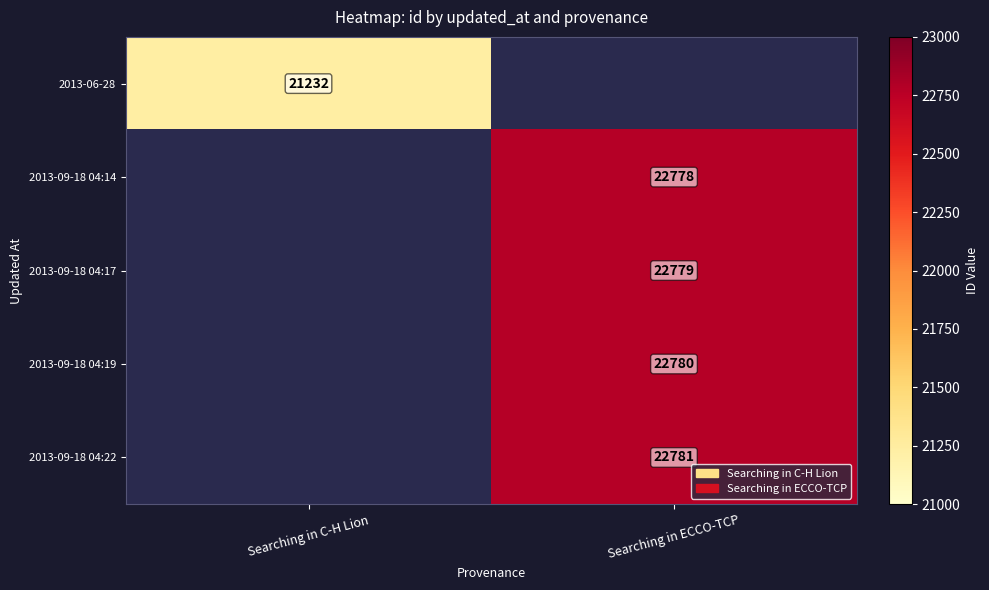

Is the value of 2013-09-18 04:17 at Searching in ECCO-TCP greater than the value of 2013-09-18 04:22 at Searching in ECCO-TCP?

No